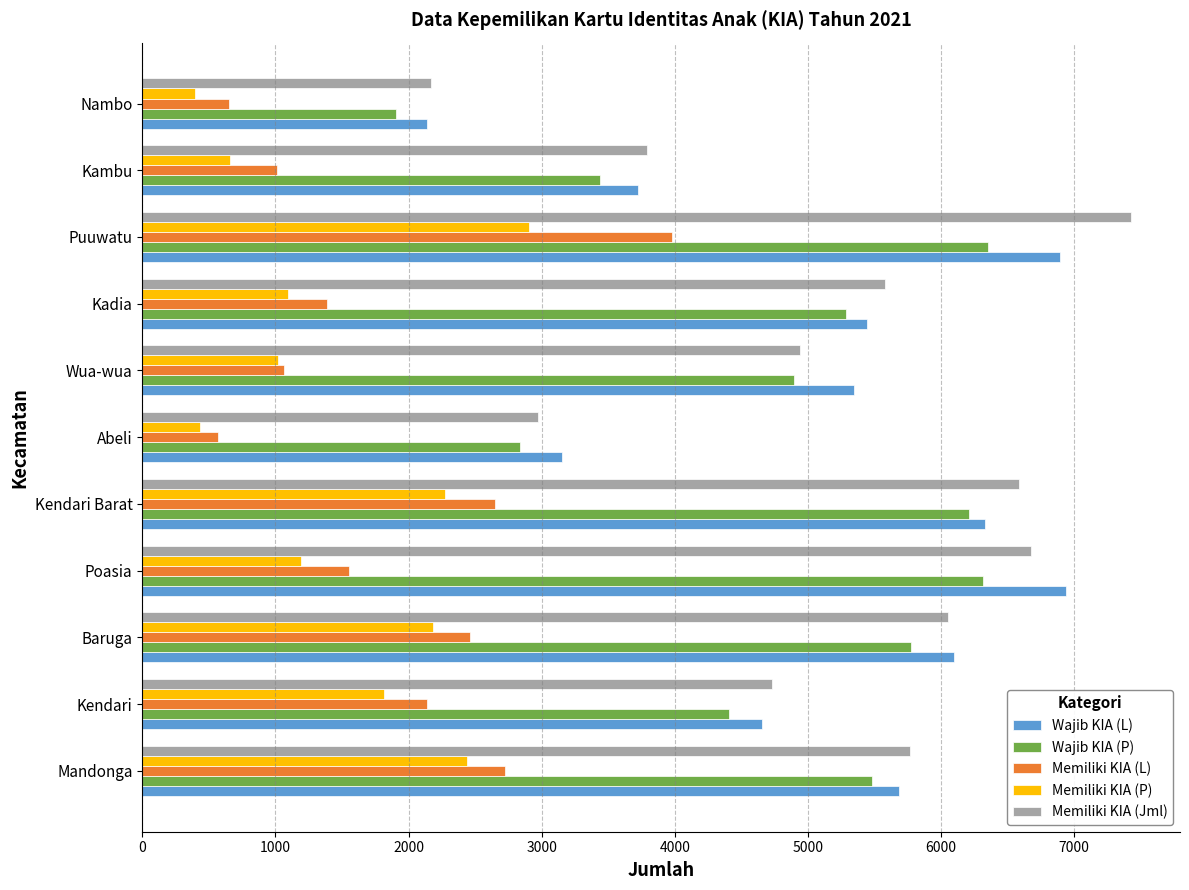

Between Kendari Barat and Abeli, which series saw the biggest shift?

Memiliki KIA (Jml)